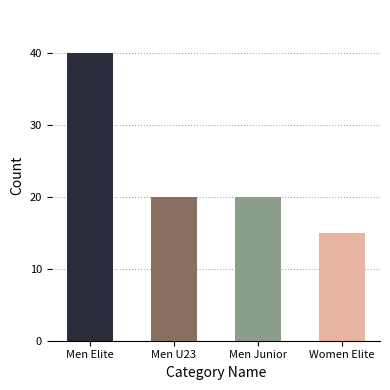

True or false: the data shows 36 at Men U23.

False